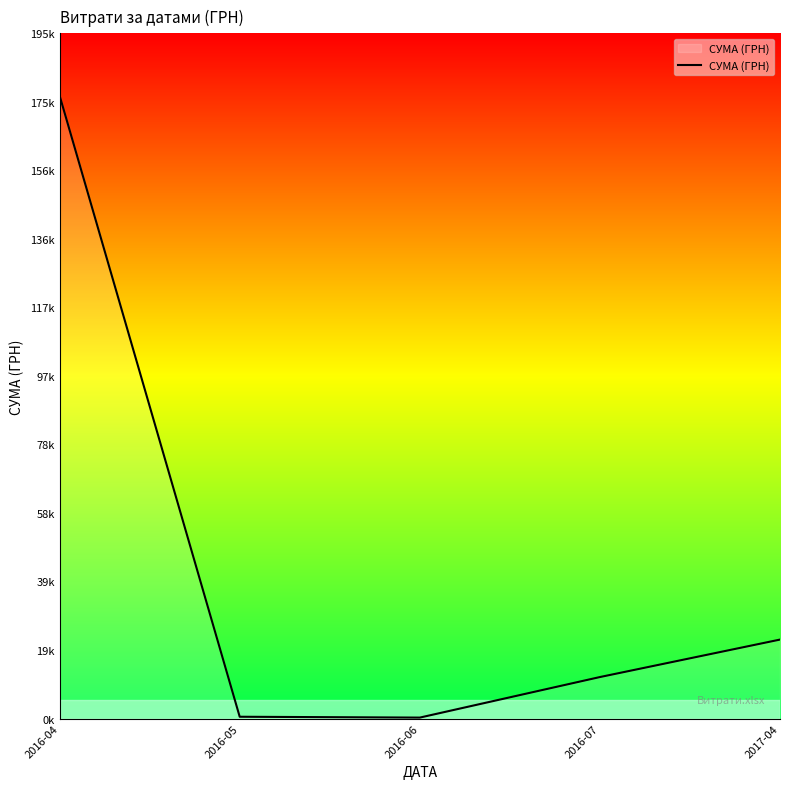

Does the chart have visible grid lines?

No